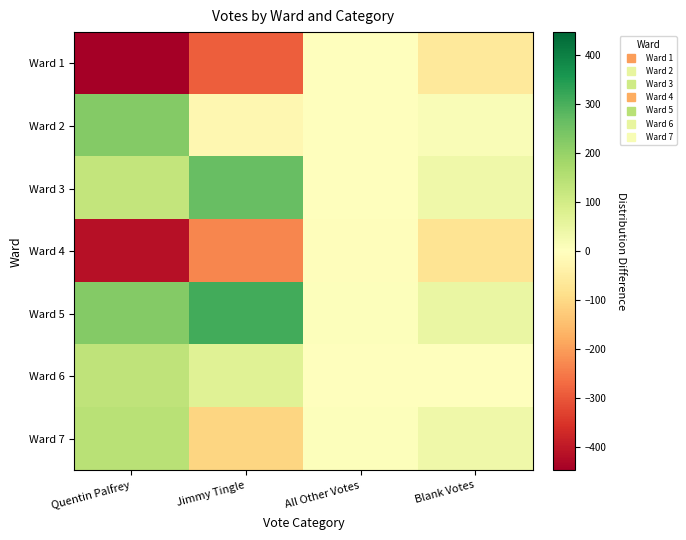

What is the smallest value displayed?

-446.6